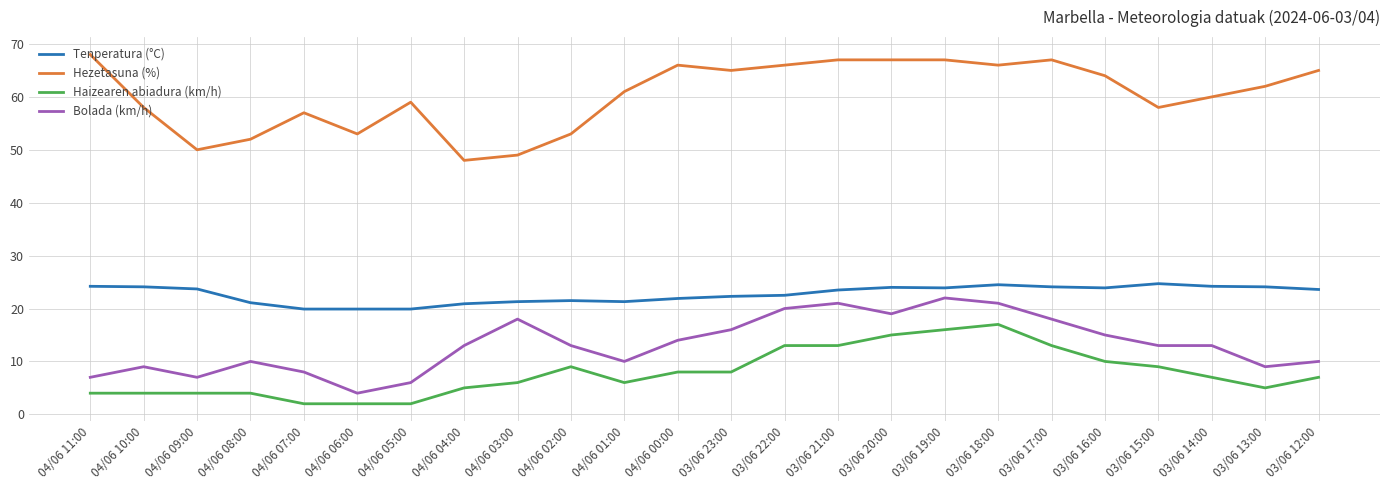

Rank the series at 03/06 14:00 from lowest to highest value.

Haizearen abiadura (km/h), Bolada (km/h), Tenperatura (°C), Hezetasuna (%)